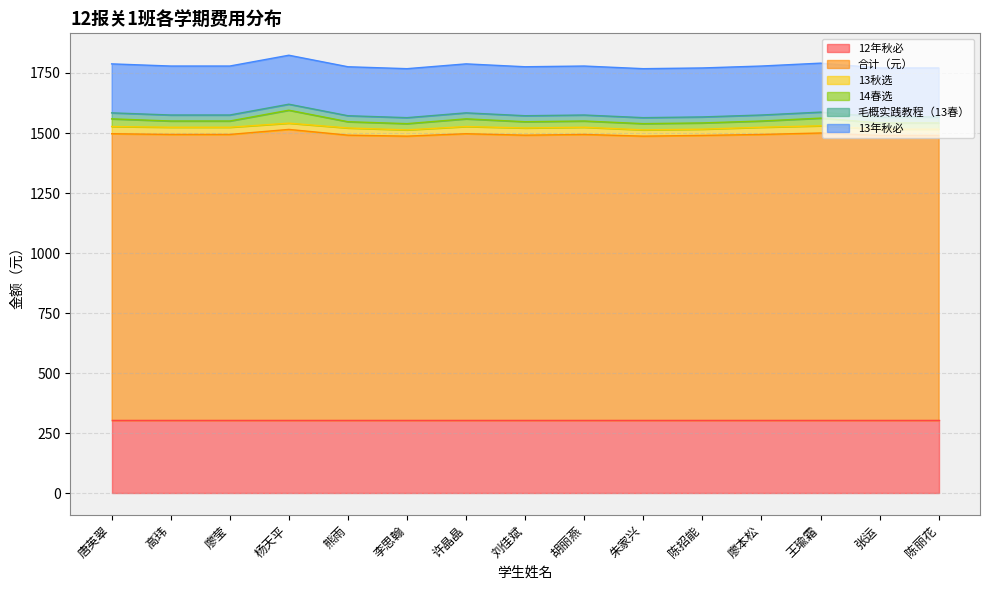

What is the label of the 15th point from the left?

陈丽花